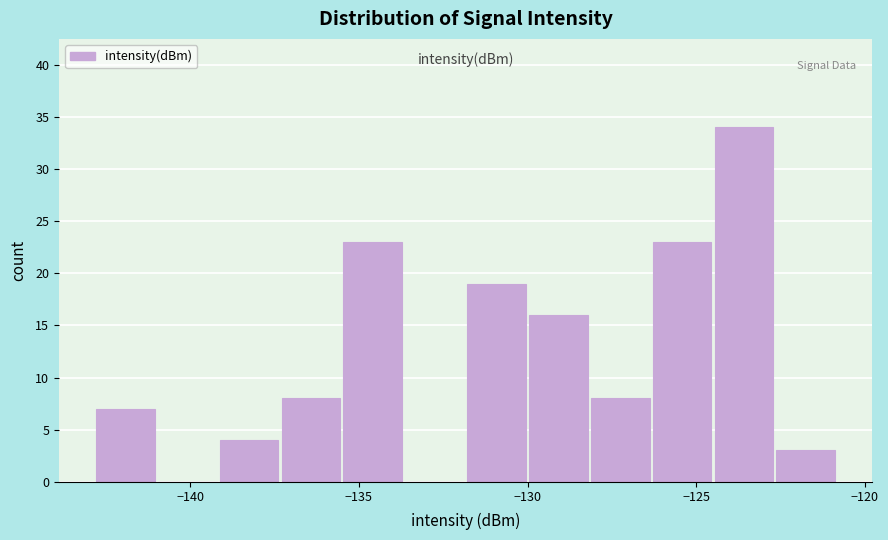

Around what value on the x-axis is the tallest bar? Give the approximate position of its centre, as read against the axis.

-123.5